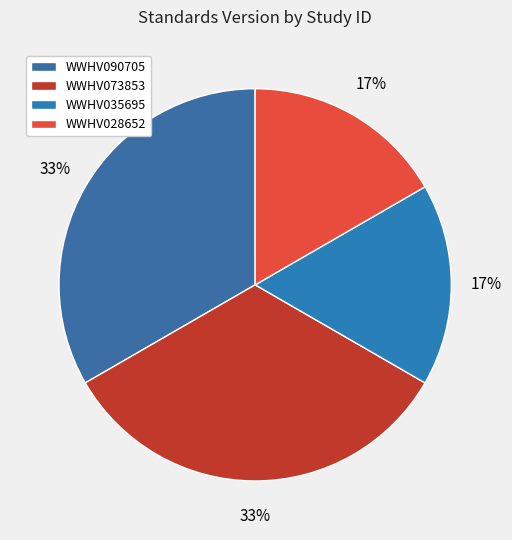

What percentage is the WWHV073853 slice, to the nearest percent?

33%